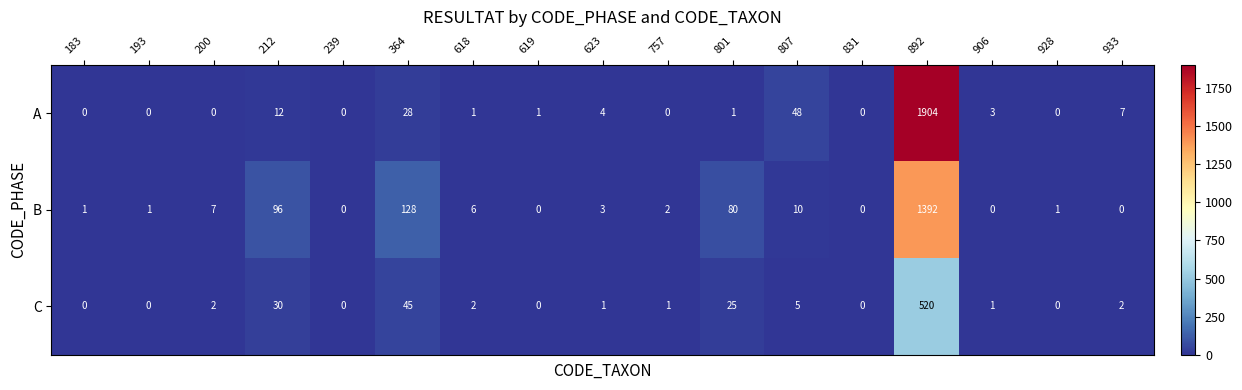

What is the average value of the A series?

118